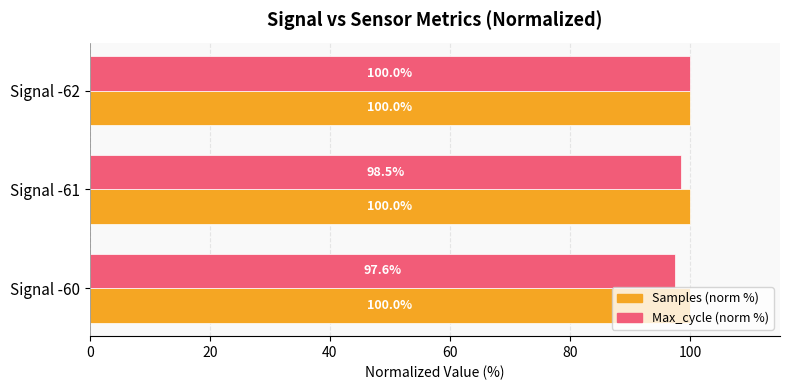

True or false: Max_cycle (norm %) has a value of 35.3 at Signal -60.

False